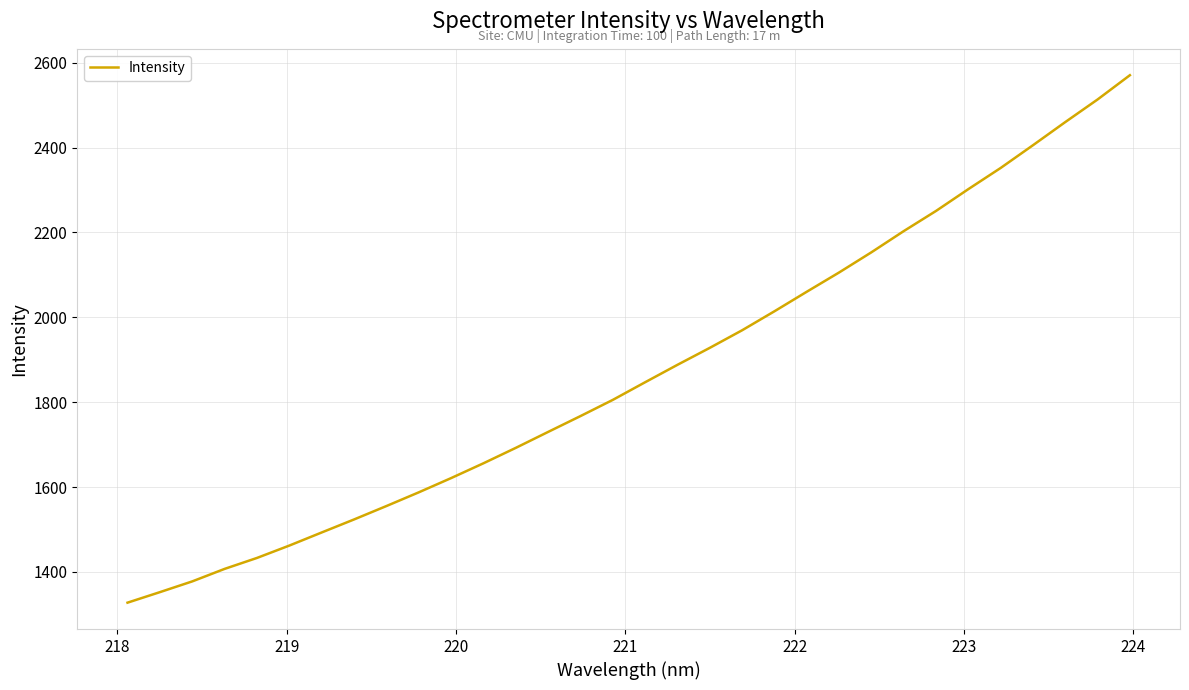

How many lines are shown in the chart?

1